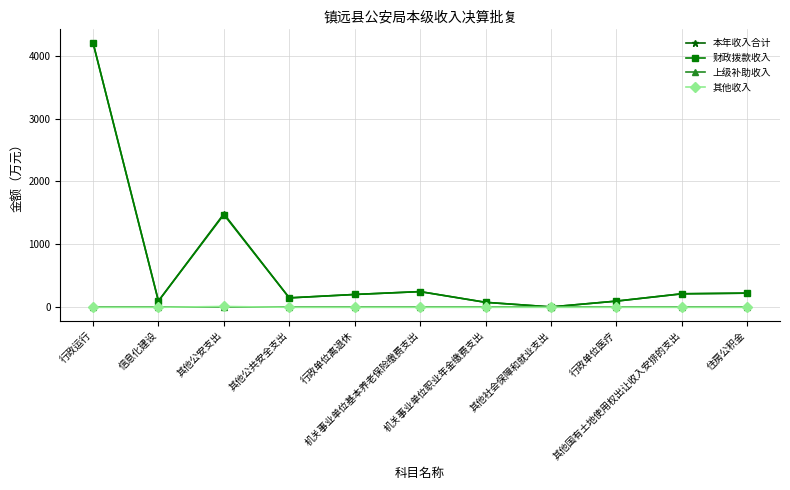

True or false: 上级补助收入 and 本年收入合计 intersect in this chart.

False